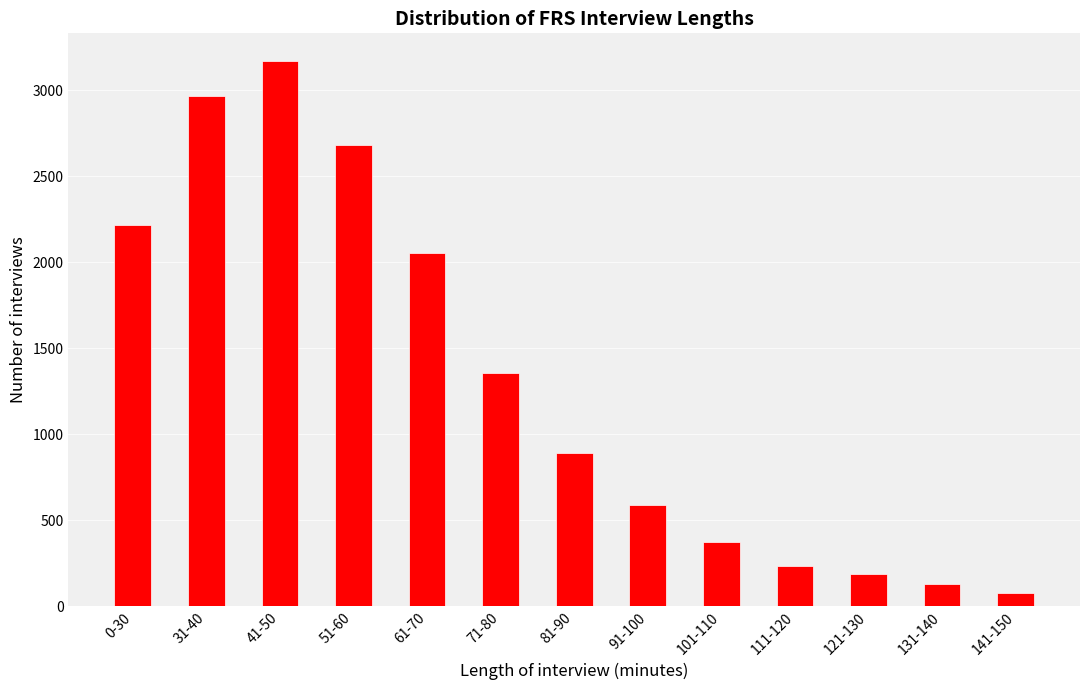

What is the change in value from 0-30 to 91-100?

-1630